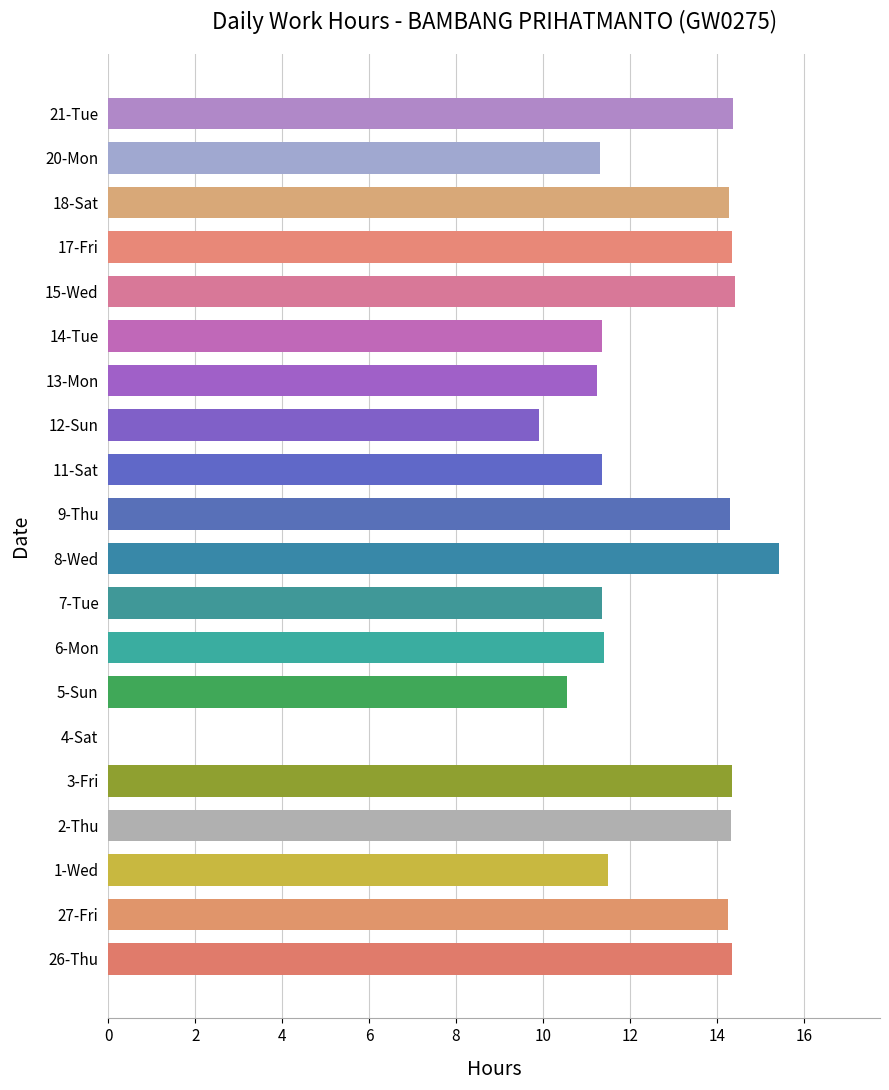

True or false: the data shows 14.4 at 17-Fri.

True